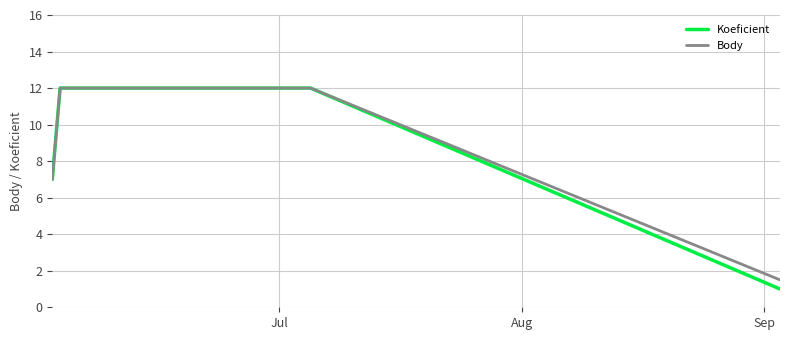

True or false: Body has more than 1 interior local peaks.

False